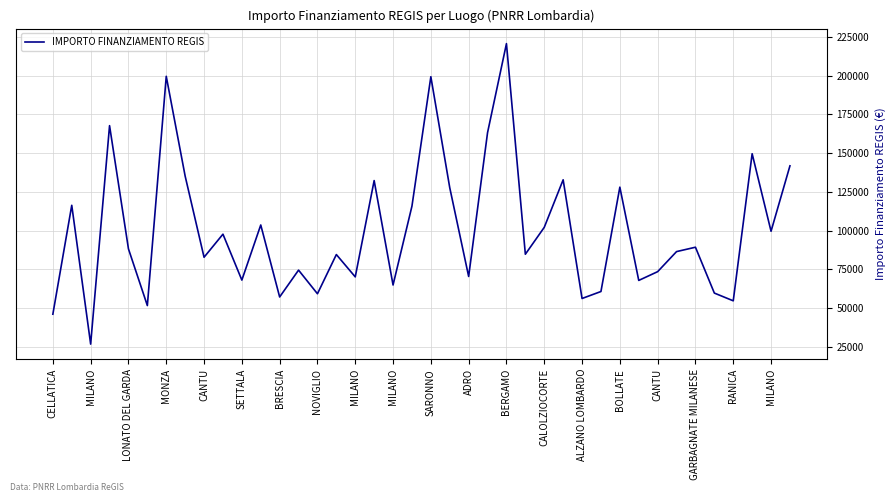

Is this an area chart (filled region under the line)?

No